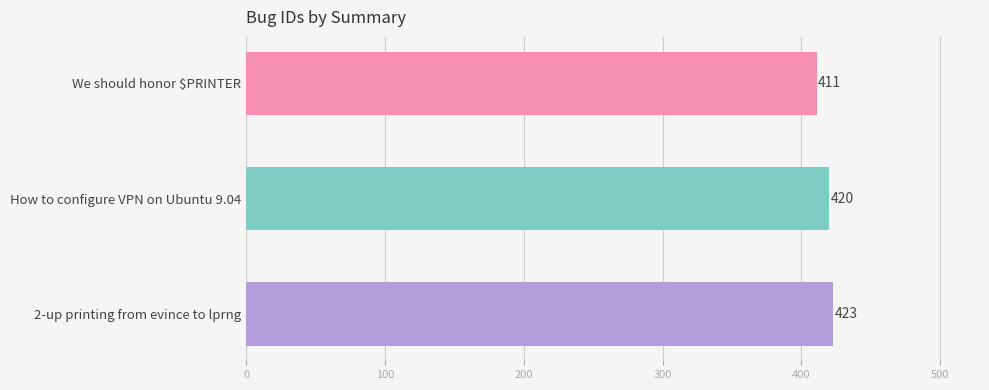

How many values are between 411 and 423?

3